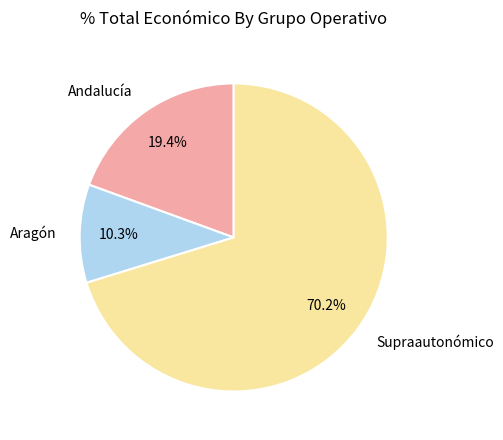

Which category has the smallest portion of the pie?

Aragón